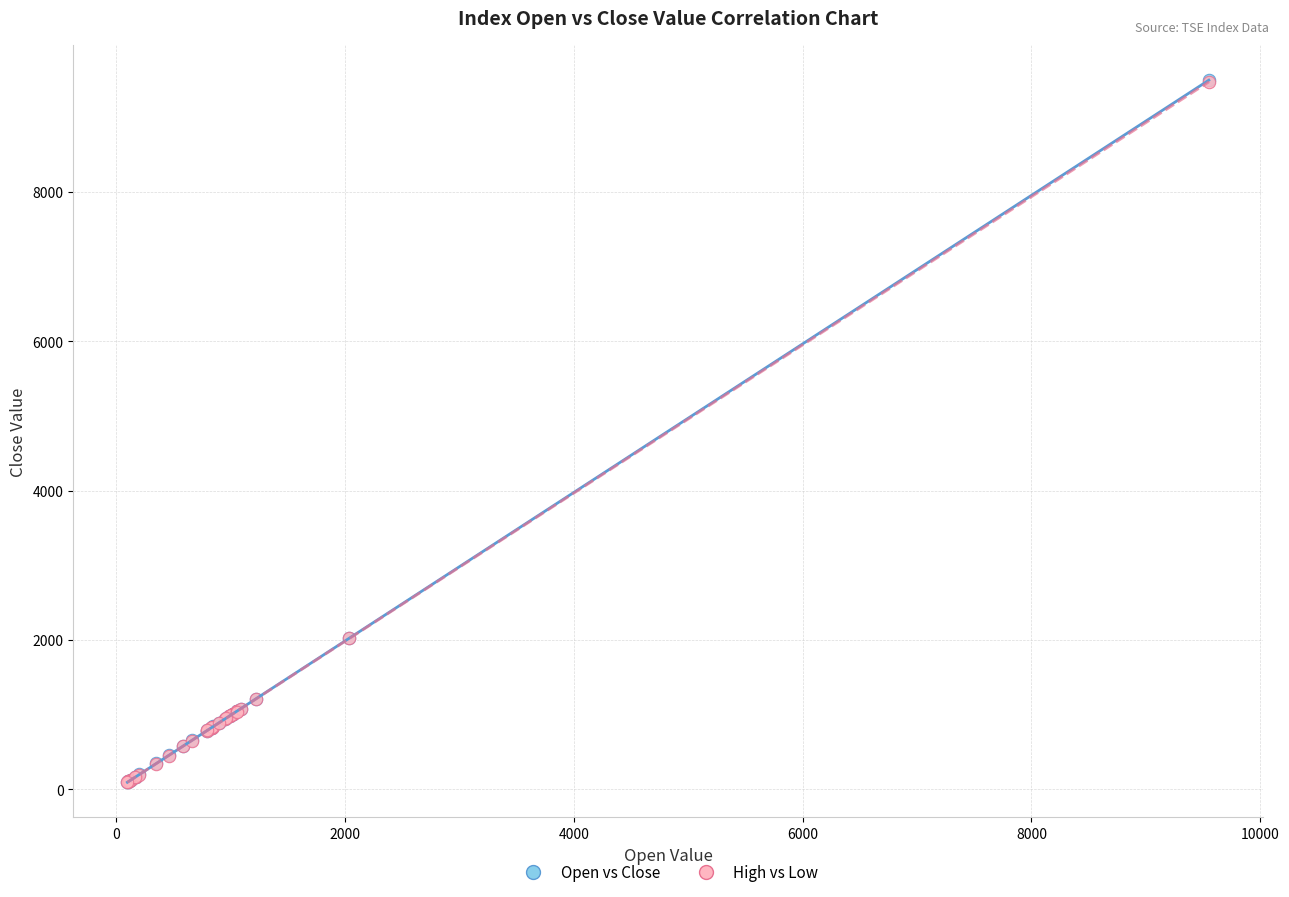

Which series has the largest Y range (max minus min)?

Open vs Close